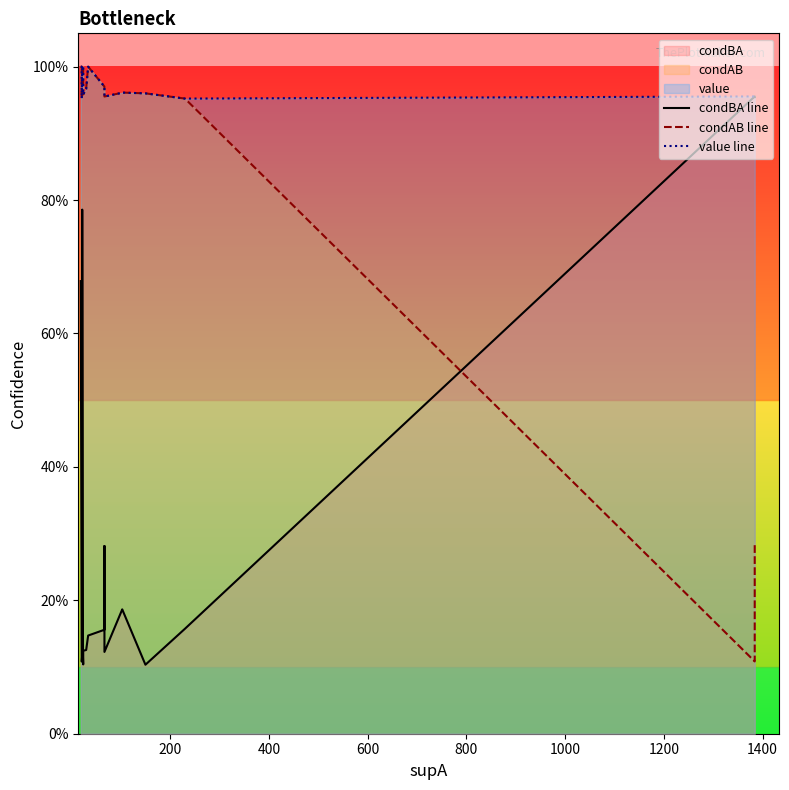

How many interior local valleys does the value line series have?

4